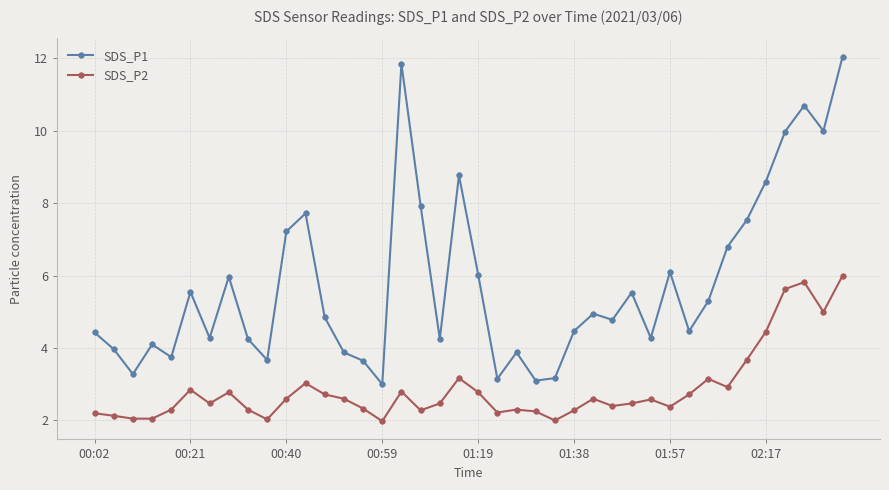

Does the chart display data point markers on the line(s)?

Yes